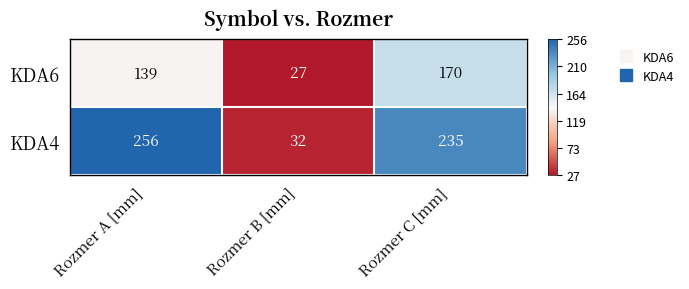

At Rozmer B [mm], list the series in order from smallest to largest.

KDA6, KDA4